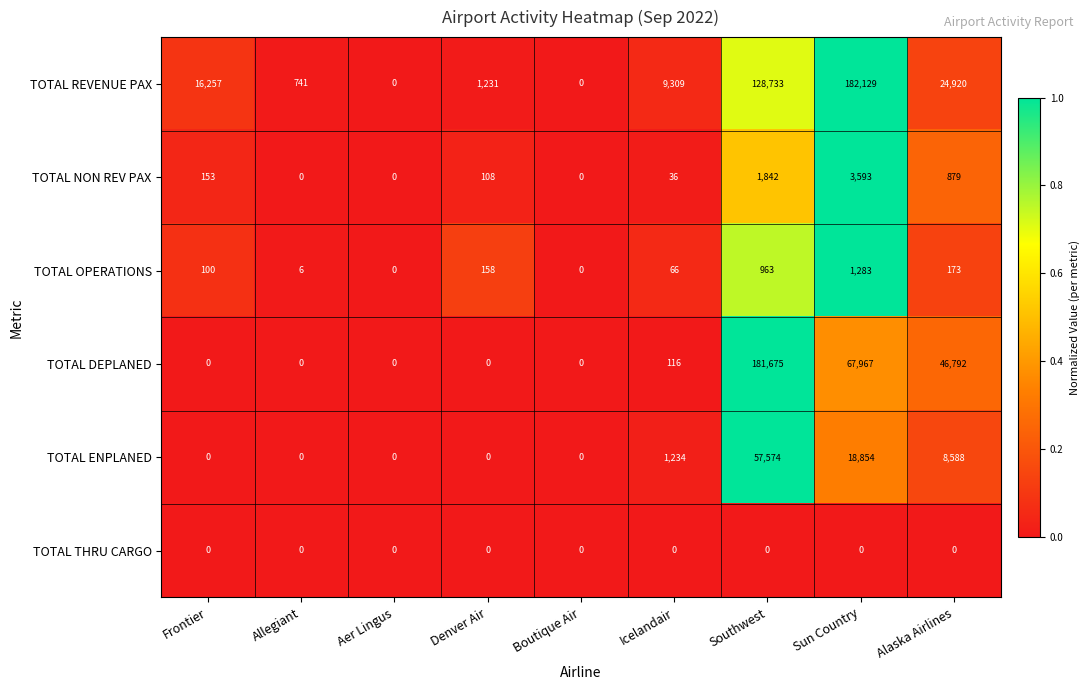

What is the difference between the highest and lowest values at Sun Country?

182129